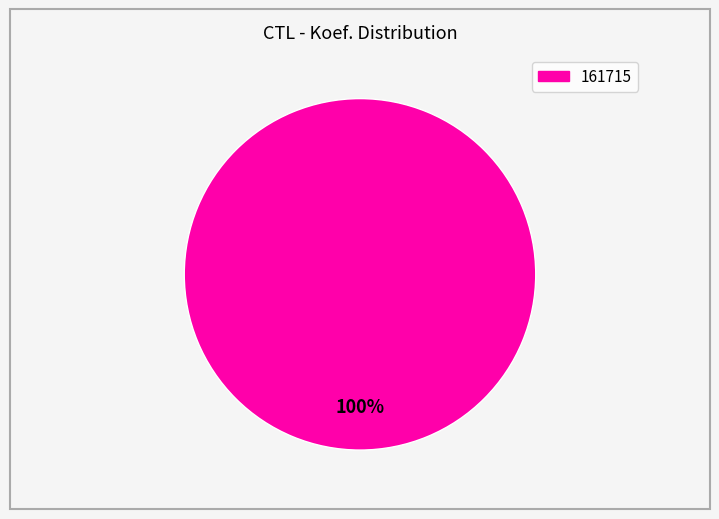

Is there a majority slice in this chart?

Yes